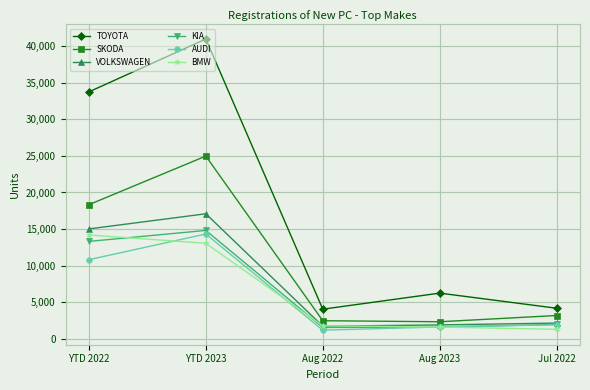

The value of AUDI at YTD 2023 is 3993. True or false?

False